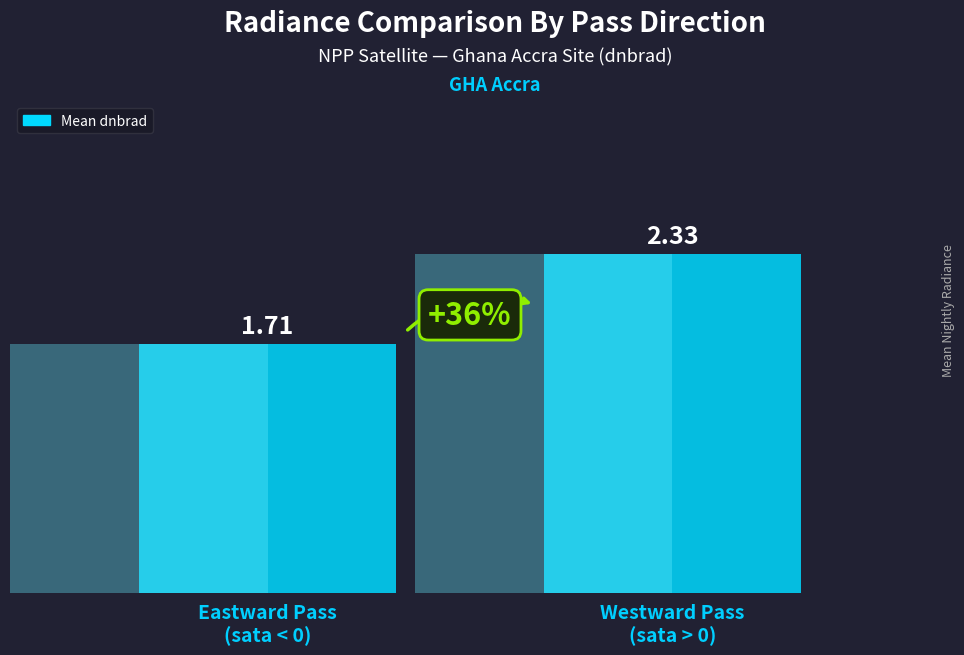

Reading right to left, what are all the values shown in this chart?

Westward Pass
(sata > 0)=2.3	Eastward Pass
(sata < 0)=1.7